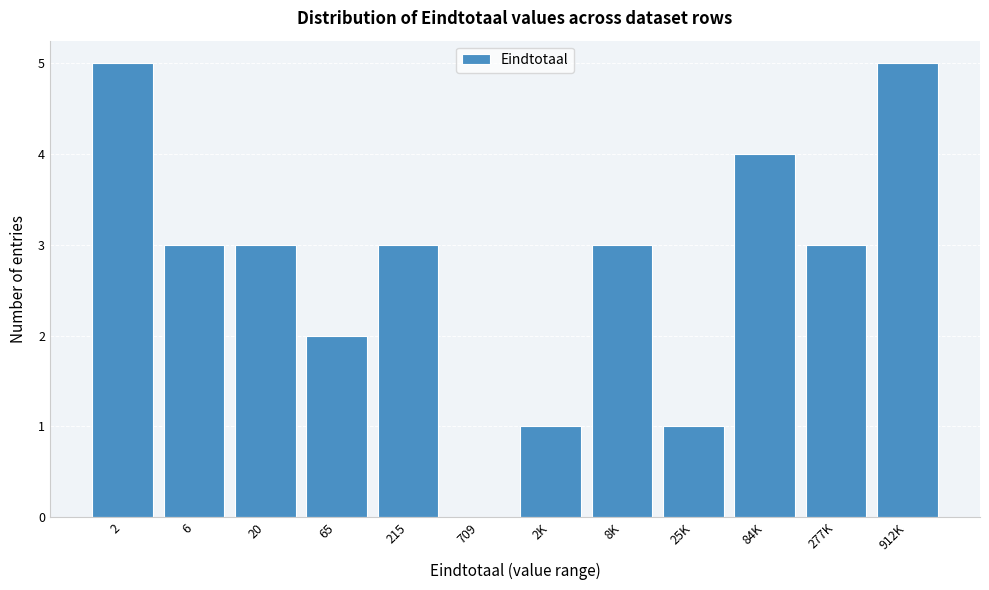

Reading right to left, extract all data points from this chart.

912K=5	277K=3	84K=4	25K=1	8K=3	2K=1	709=0	215=3	65=2	20=3	6=3	2=5